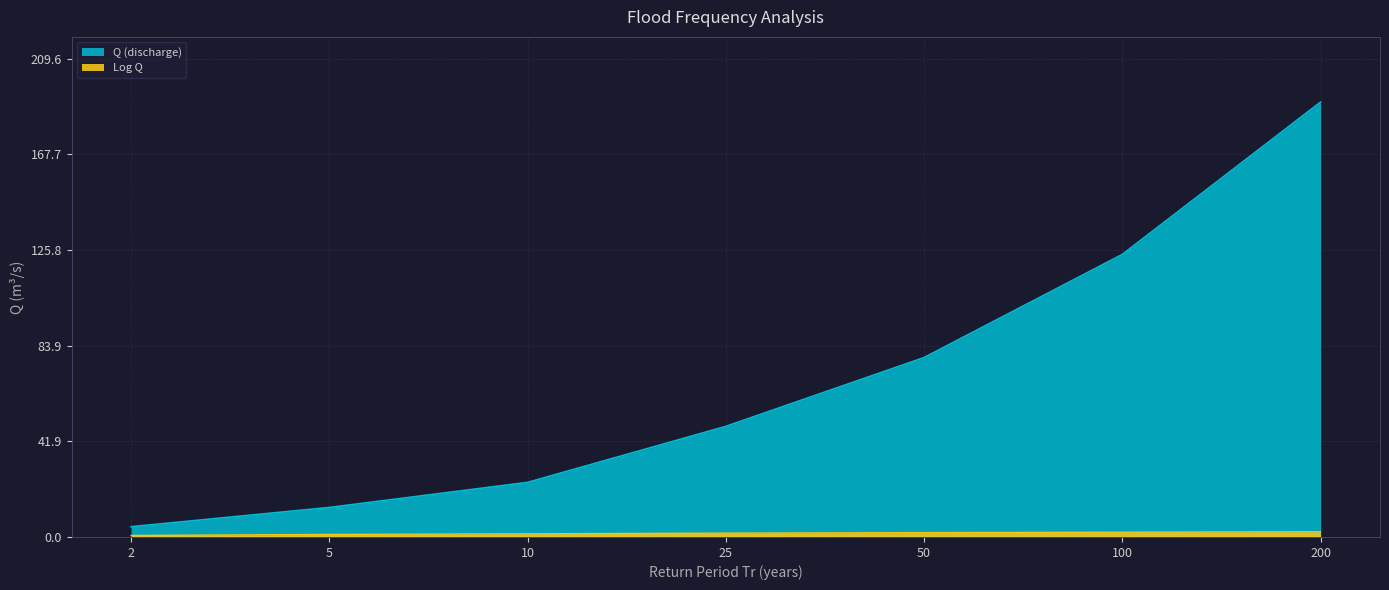

True or false: Return Period (Tr) has more than 1 points higher than both neighbors.

False